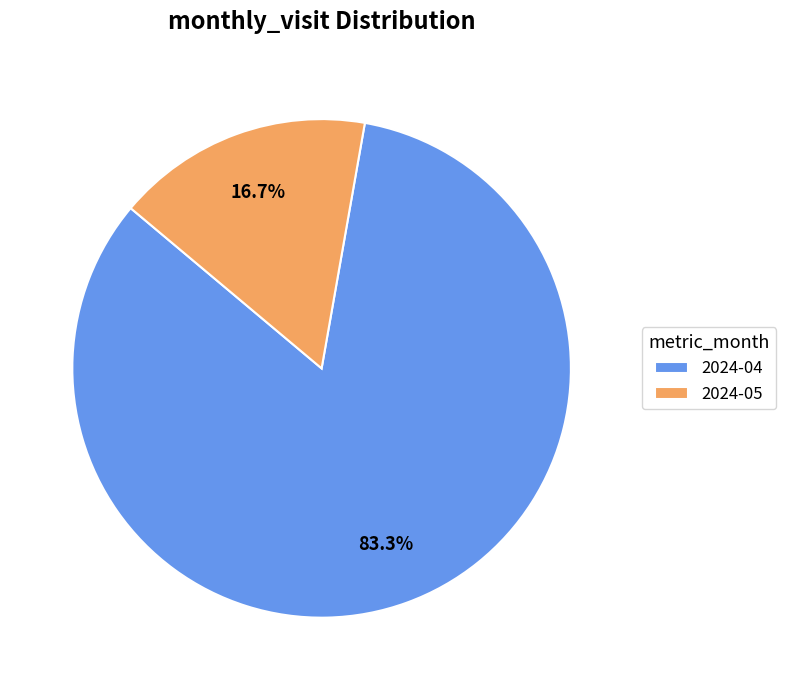

Is there a majority slice in this chart?

Yes